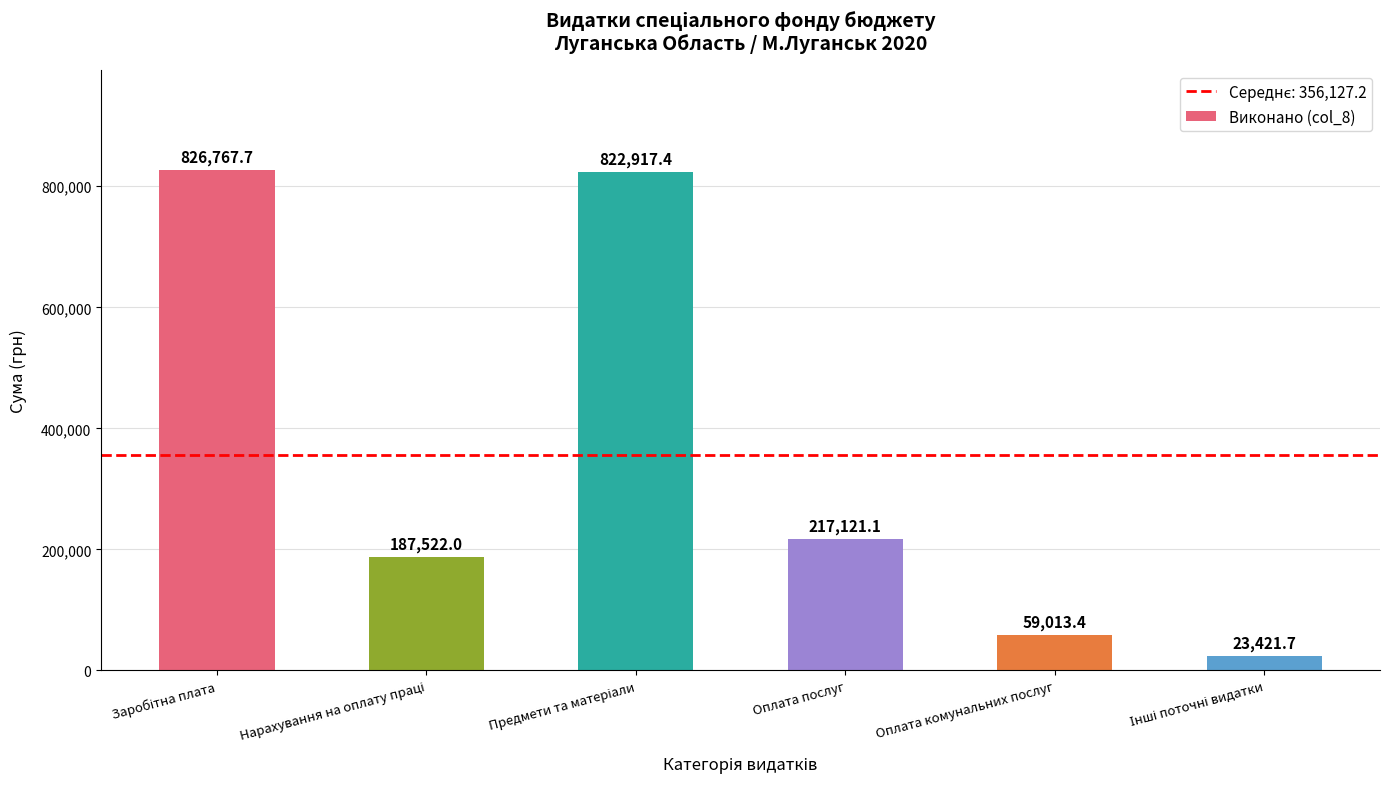

What is the label of the 4th bar from the left?

Оплата послуг